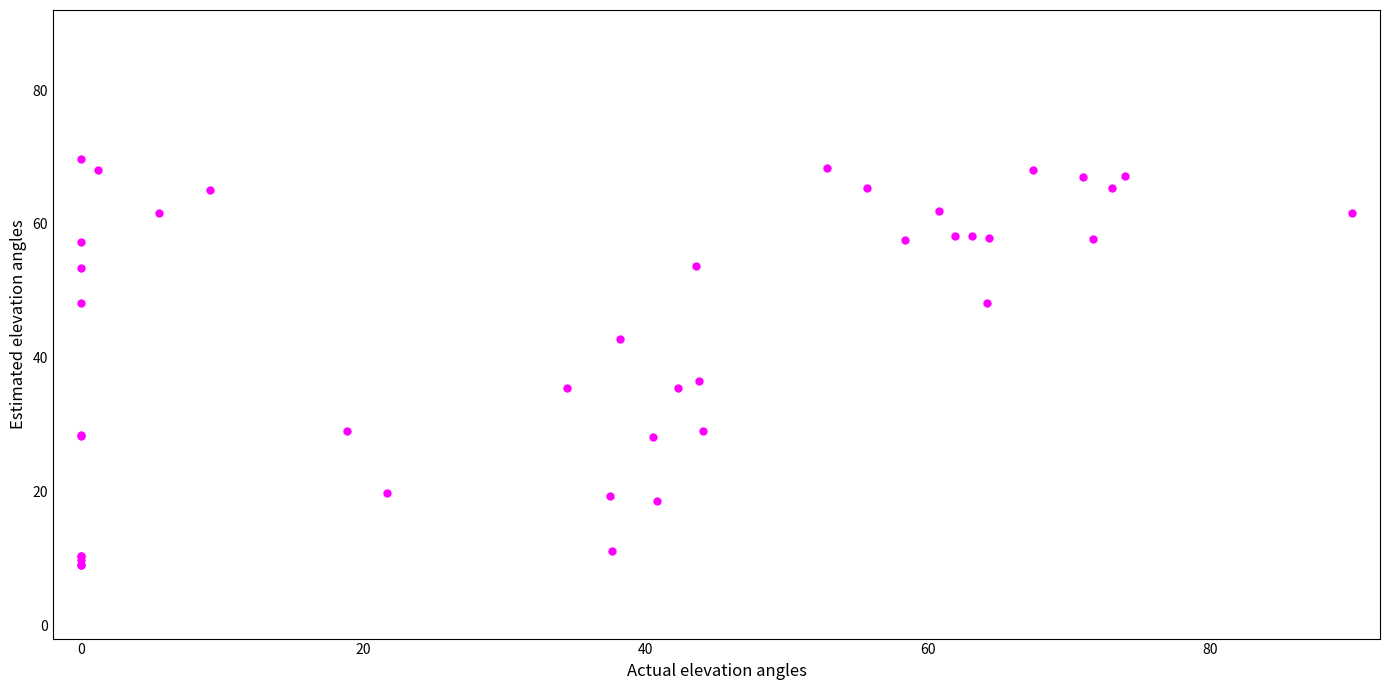

What Y value in the scatter plot is closest to 39?

36.5